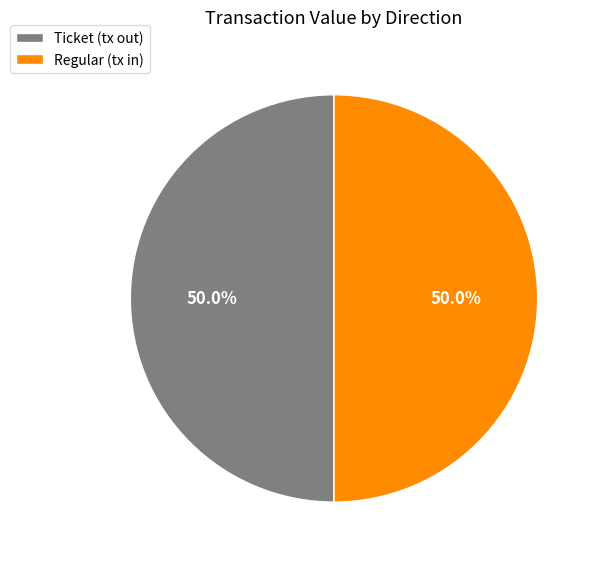

How many slices are in this pie chart?

2